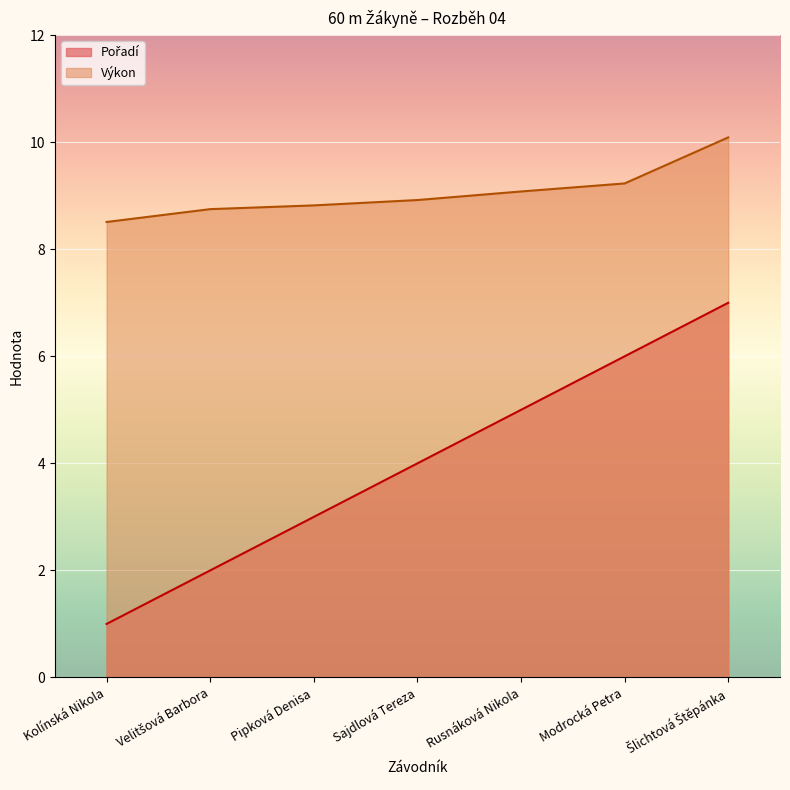

How many lines are shown in the chart?

2